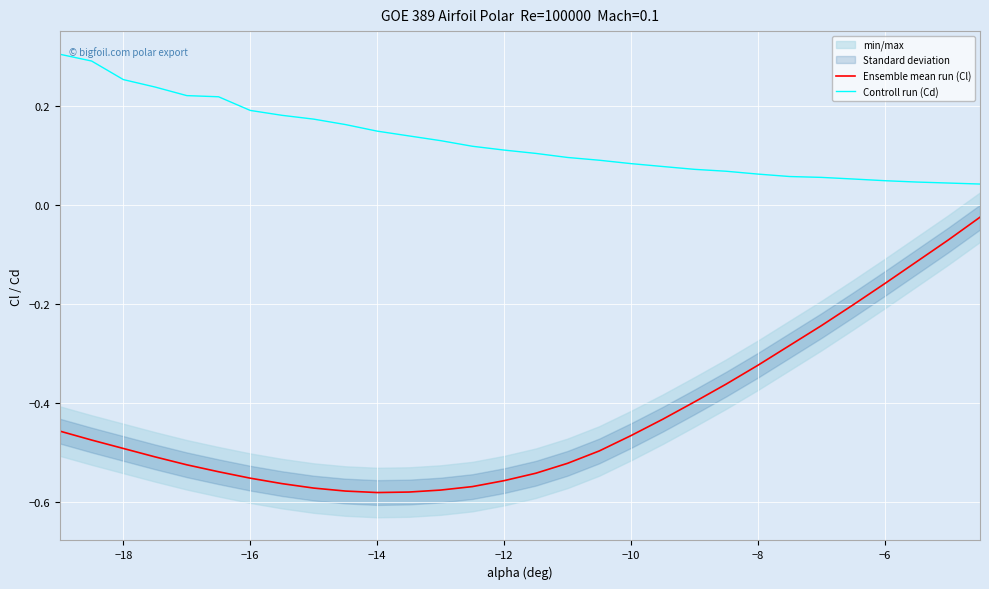

How many data points does each series have?

30